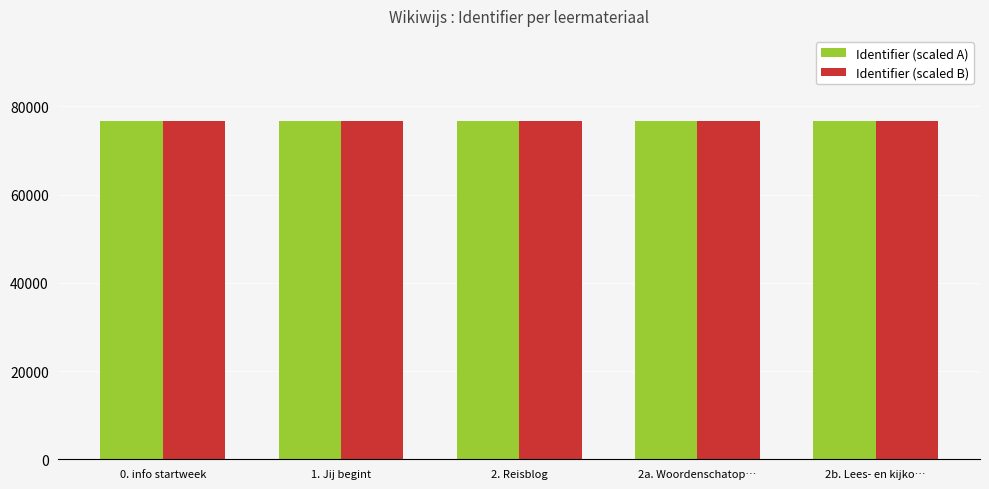

What is the sum of the Identifier (scaled B) values at 2. Reisblog and 2a. Woordenschatop…?

153602